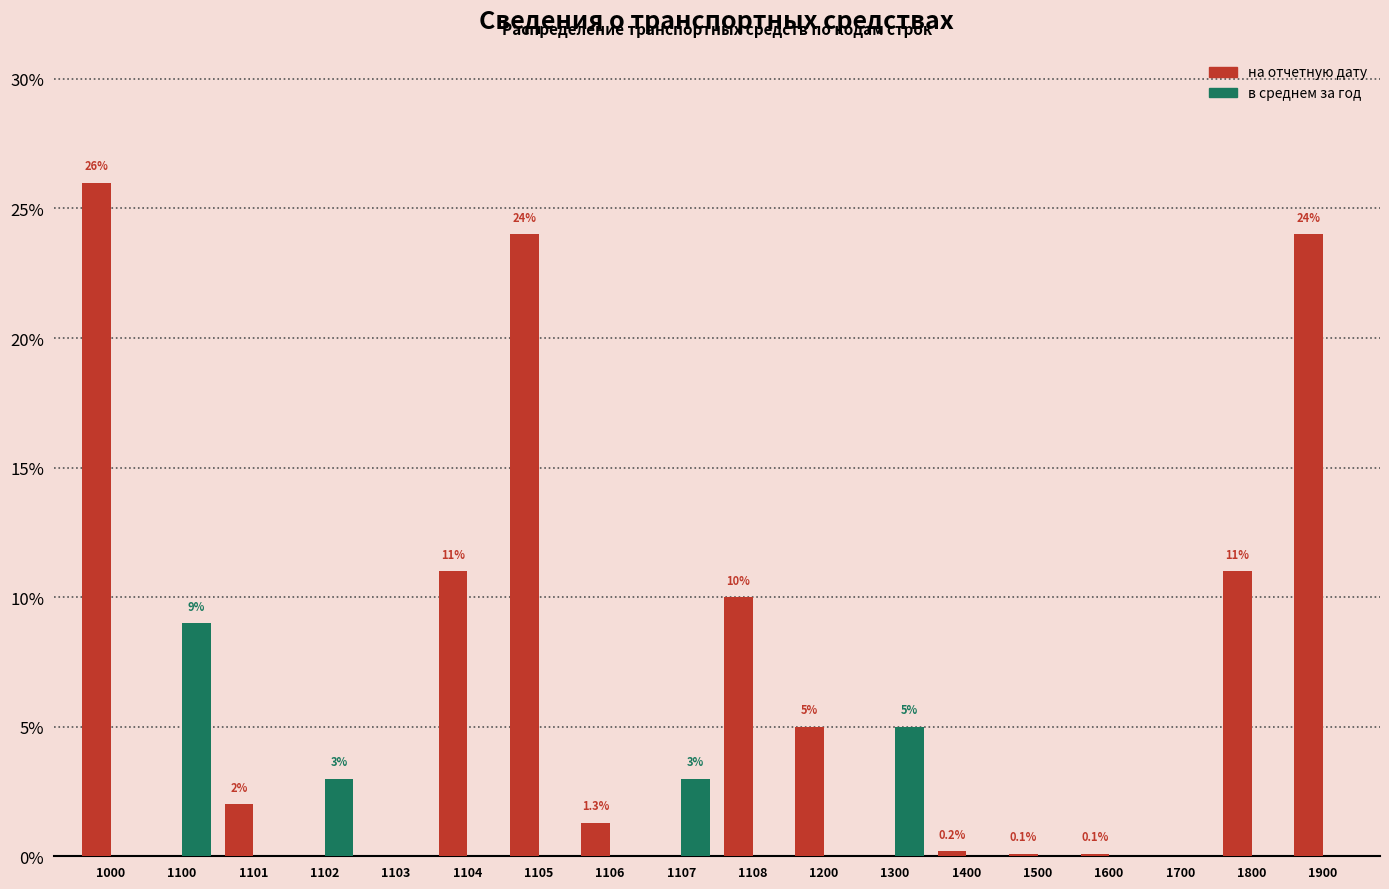

What is the total value across all series at 1102?

3.0